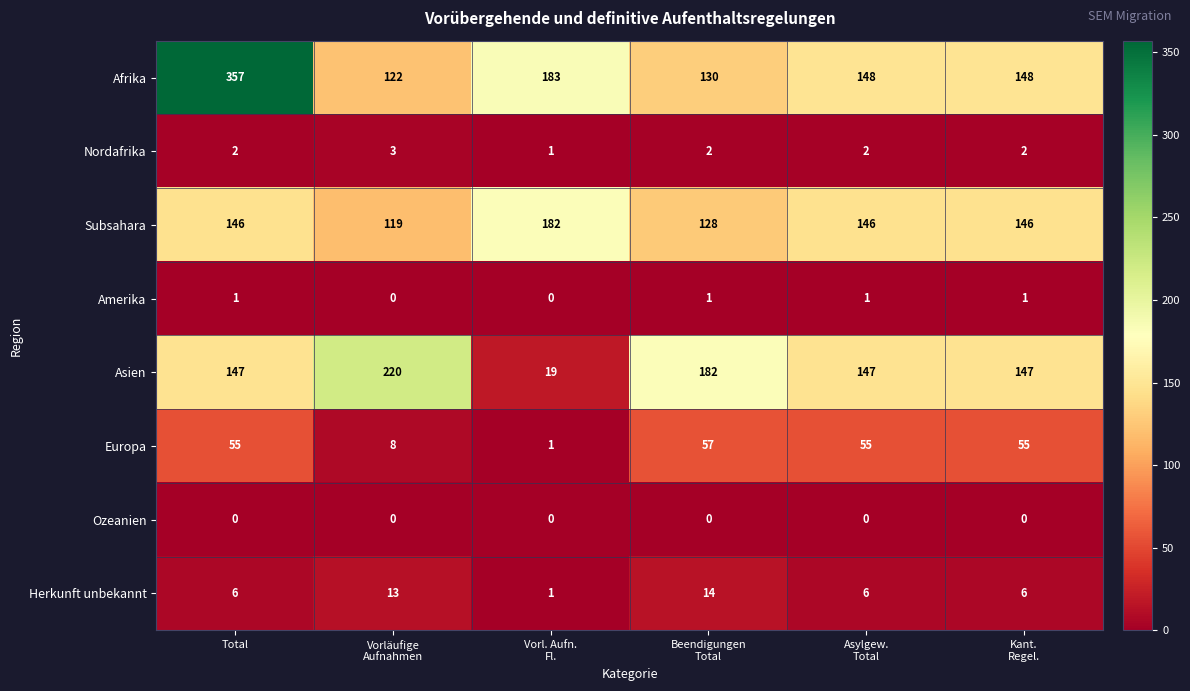

What is the sum of all Asien values?

862